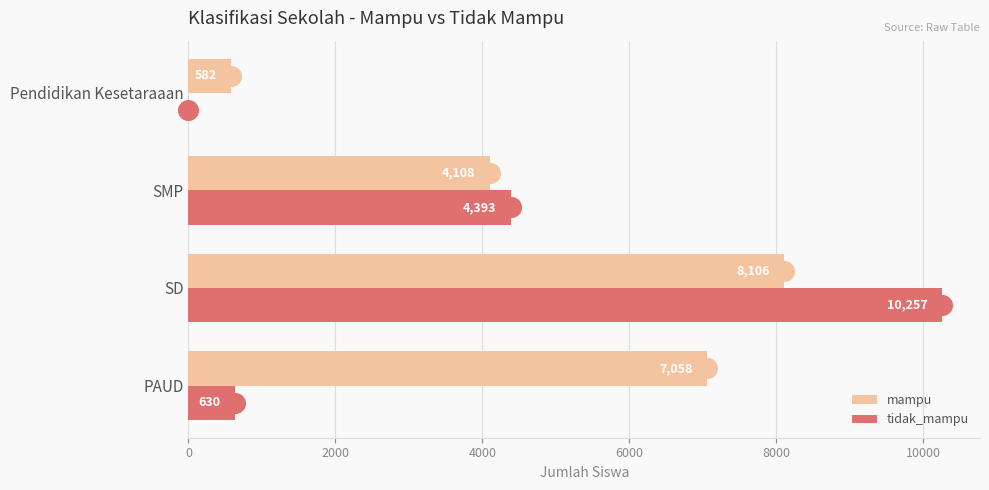

Which series contains the lowest Y value?

tidak_mampu